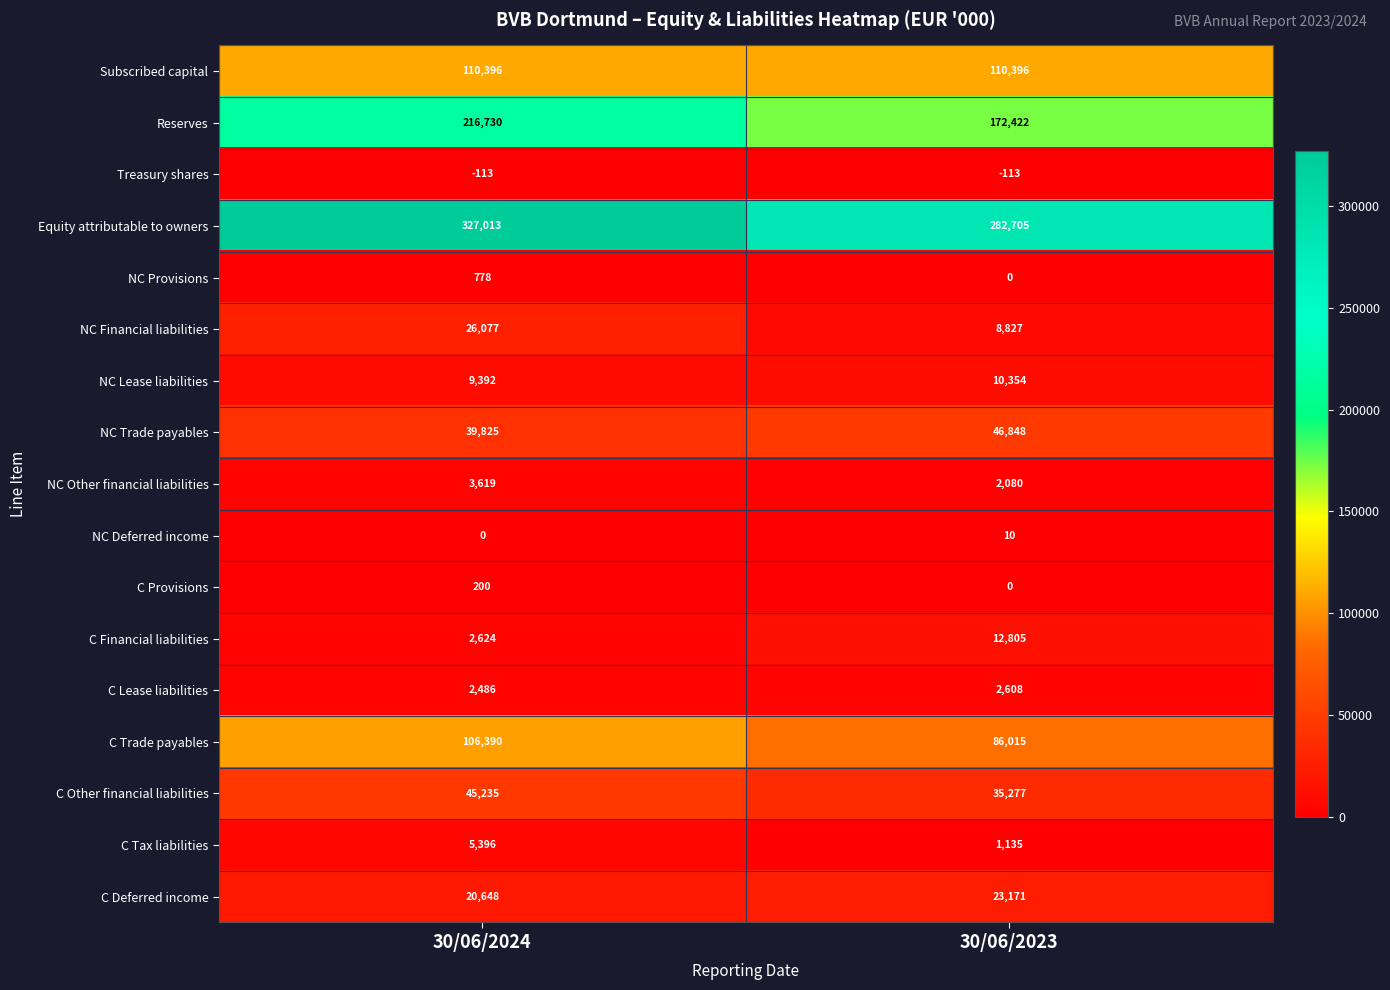

Rank the series by their maximum value, from highest to lowest.

Equity attributable to owners, Reserves, Subscribed capital, C Trade payables, NC Trade payables, C Other financial liabilities, NC Financial liabilities, C Deferred income, C Financial liabilities, NC Lease liabilities, C Tax liabilities, NC Other financial liabilities, C Lease liabilities, NC Provisions, C Provisions, NC Deferred income, Treasury shares